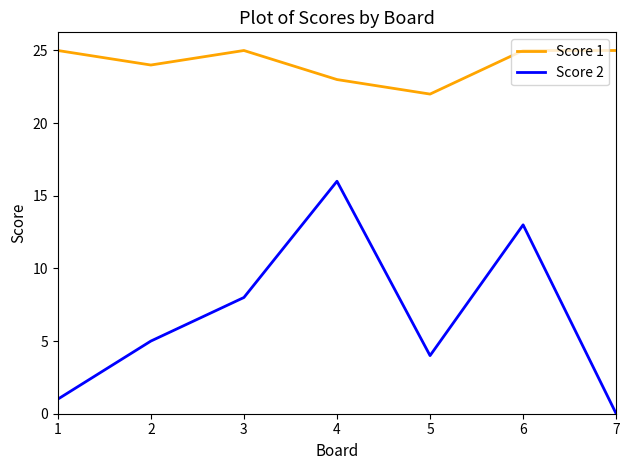

What is the approximate value of Score 2 at 5?

4